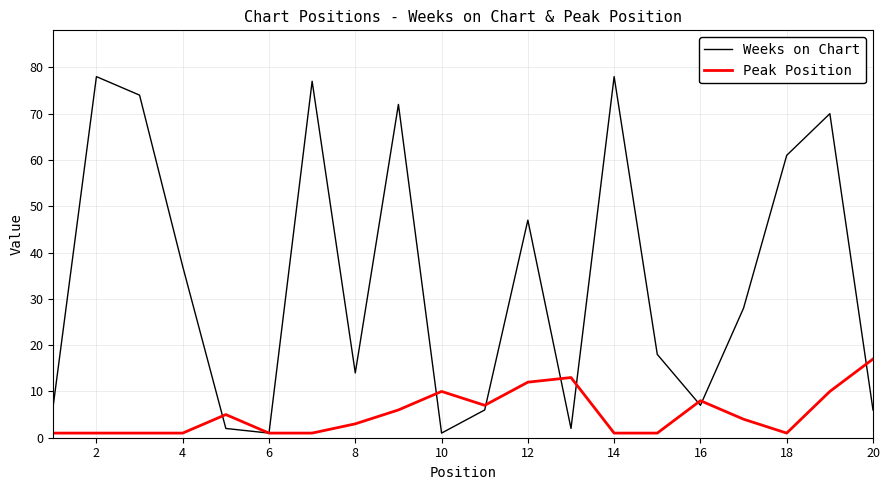

What are all the series names shown in the legend?

Weeks on Chart, Peak Position